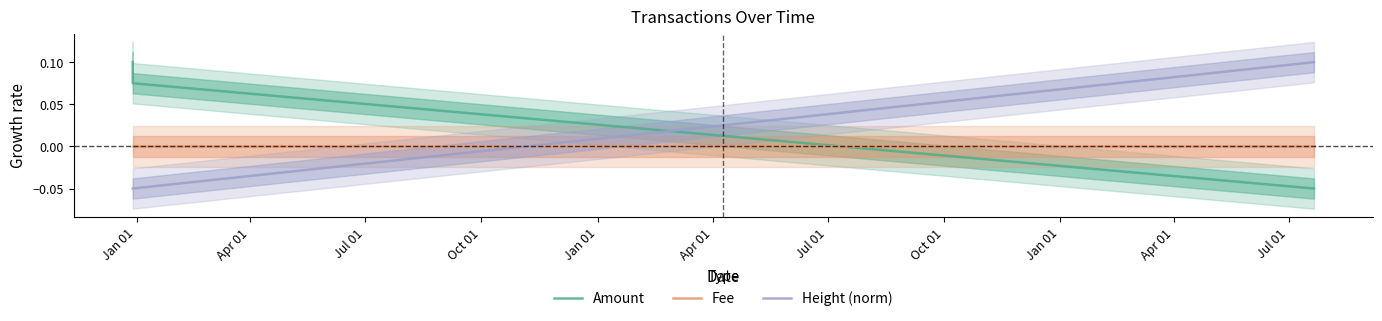

Does the chart have visible grid lines?

No